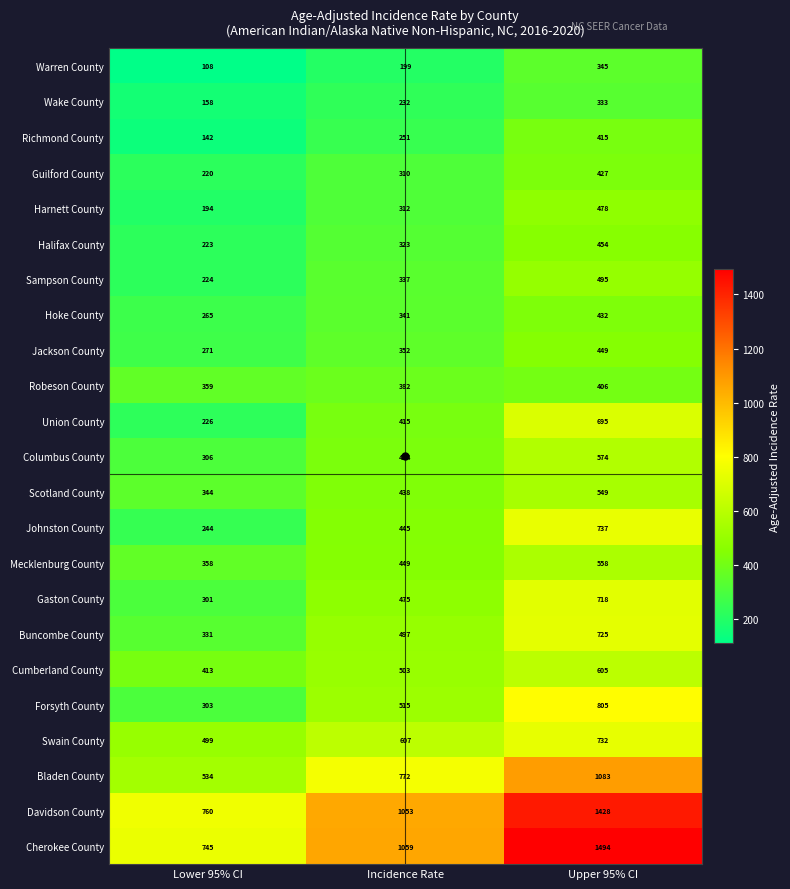

How many distinct data groups are displayed?

23